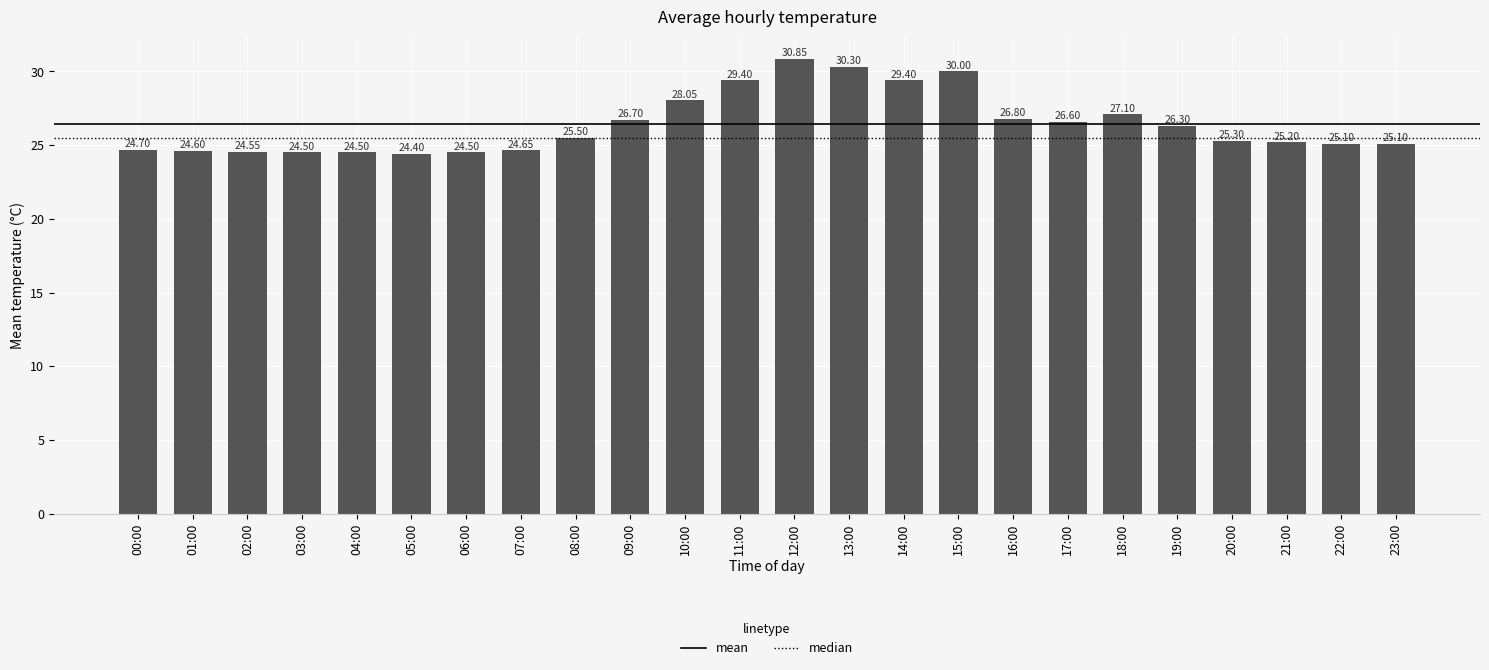

Which has a higher value, 01:00 or 06:00?

01:00